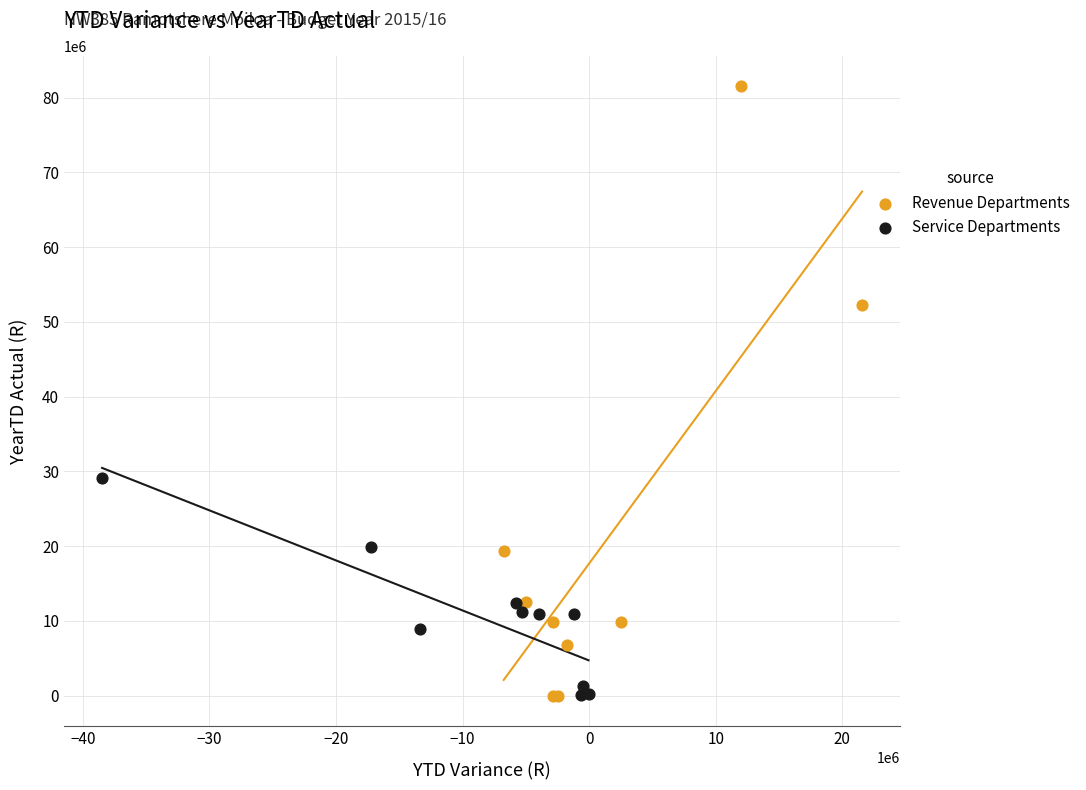

Which series contains the highest Y value?

Revenue Departments